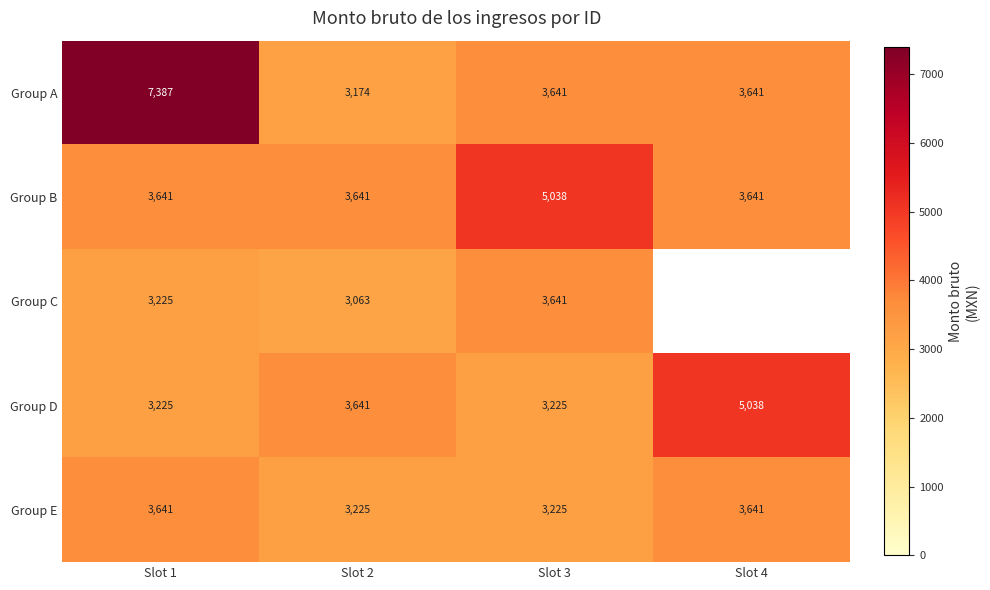

Which series changed the most between Slot 1 and Slot 2?

Group A